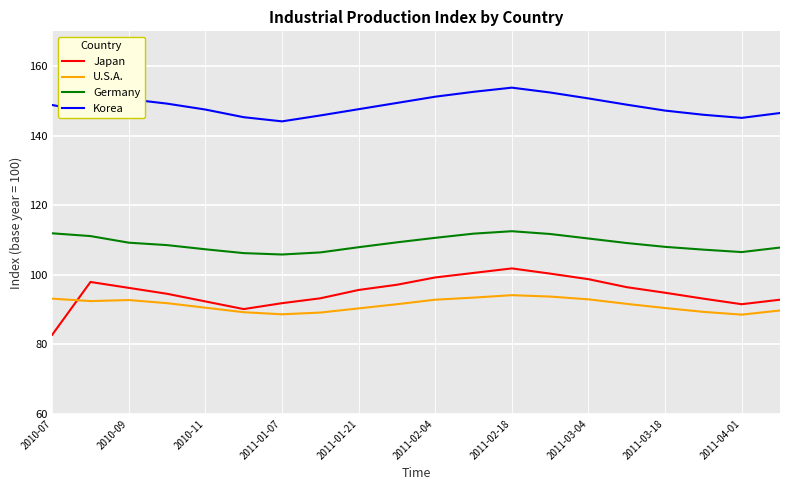

Which series has the largest total across all categories?

Korea